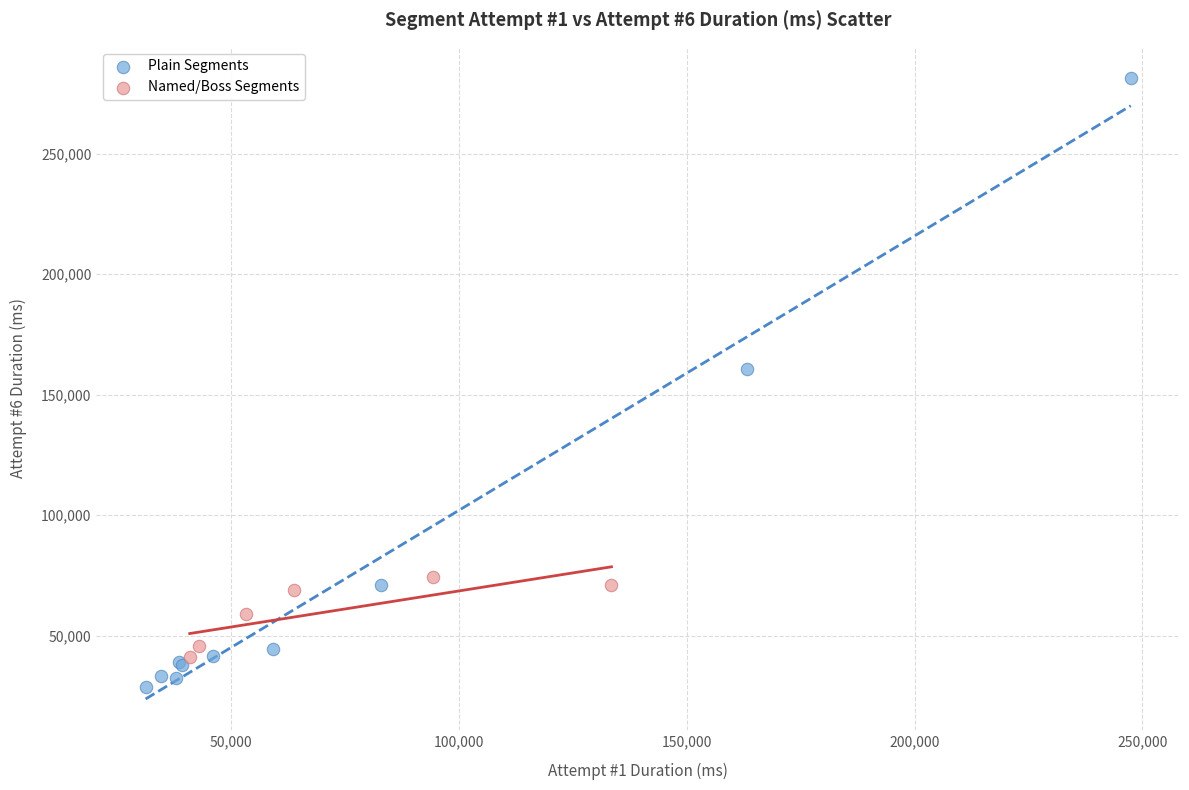

Which series reaches the maximum Y coordinate?

Plain Segments